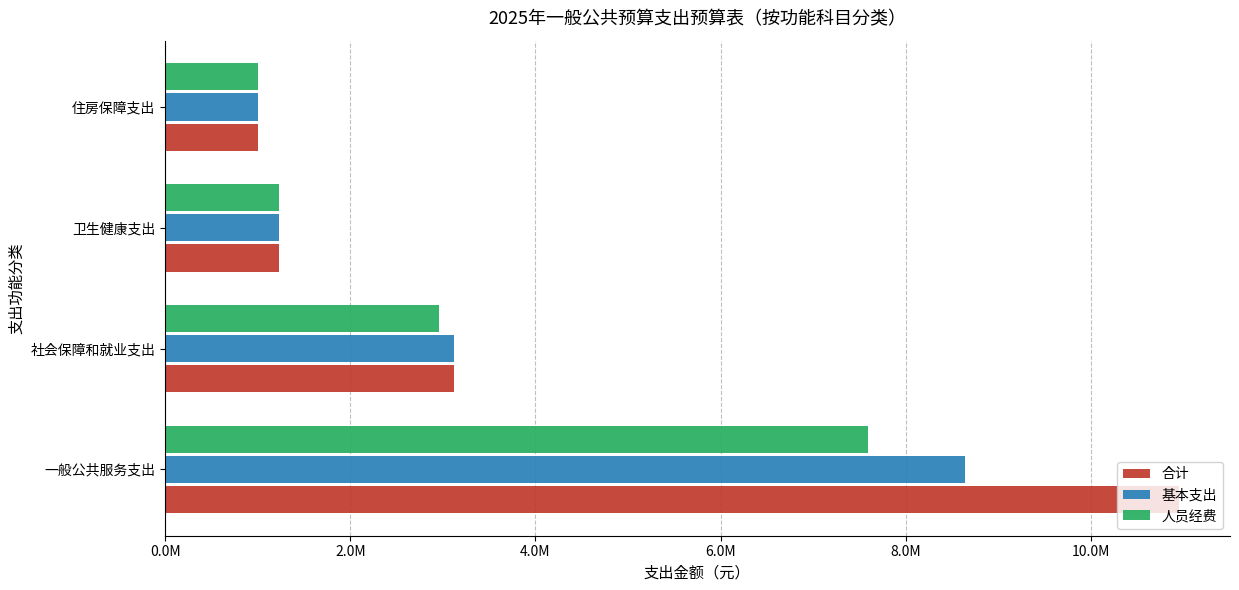

At which category is the sum across all series the highest?

一般公共服务支出